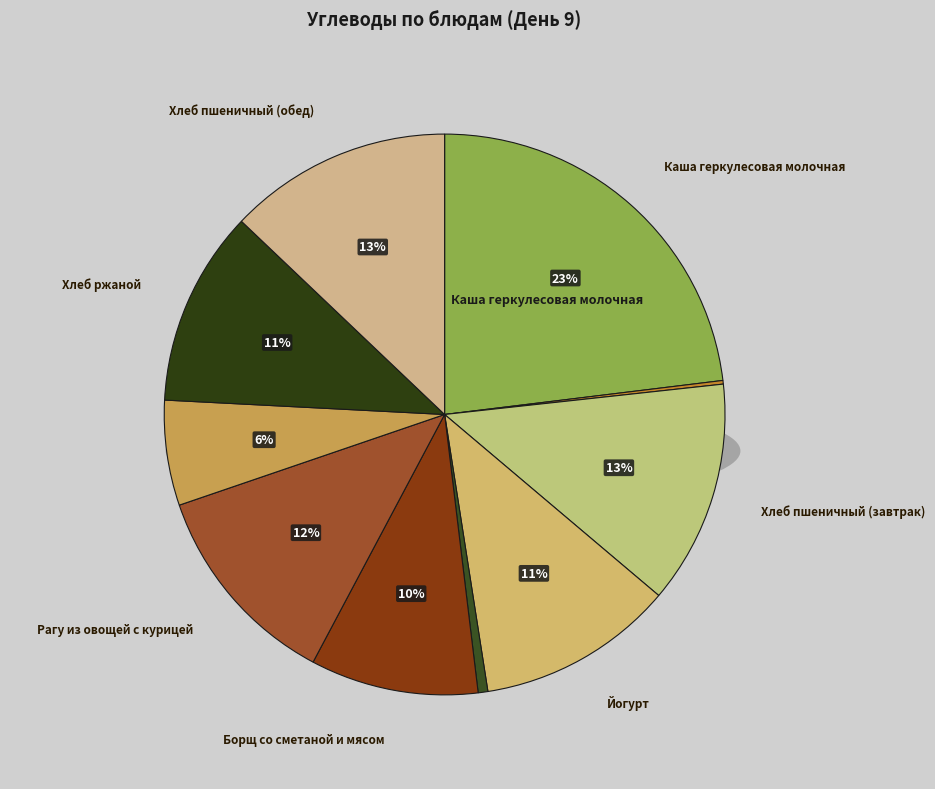

What is the total percentage of Рагу из овощей с курицей and Огурец?

12.5%